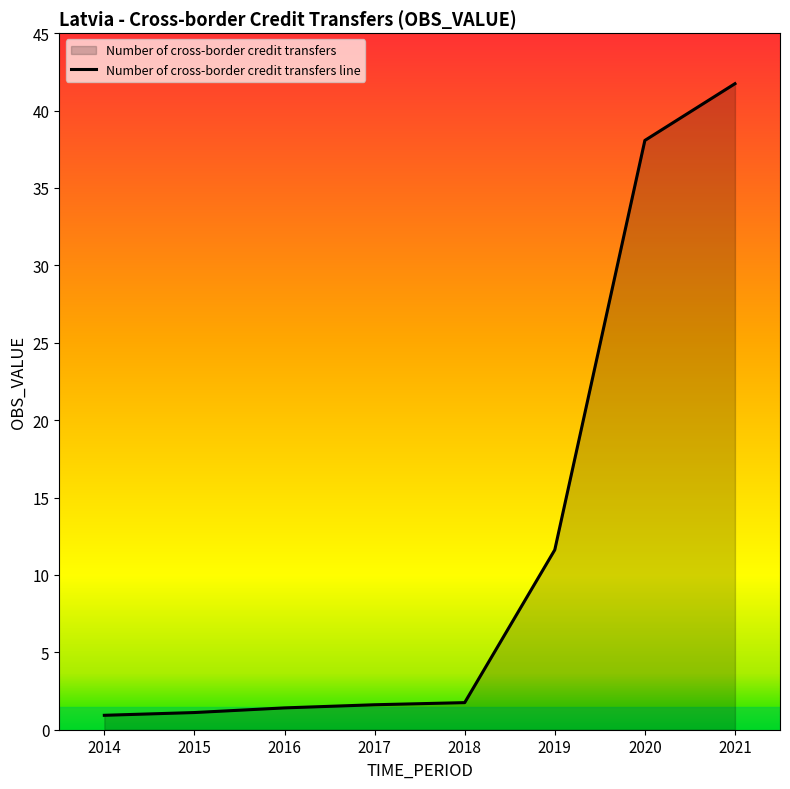

Where is the data nearest to the value 21?

2019